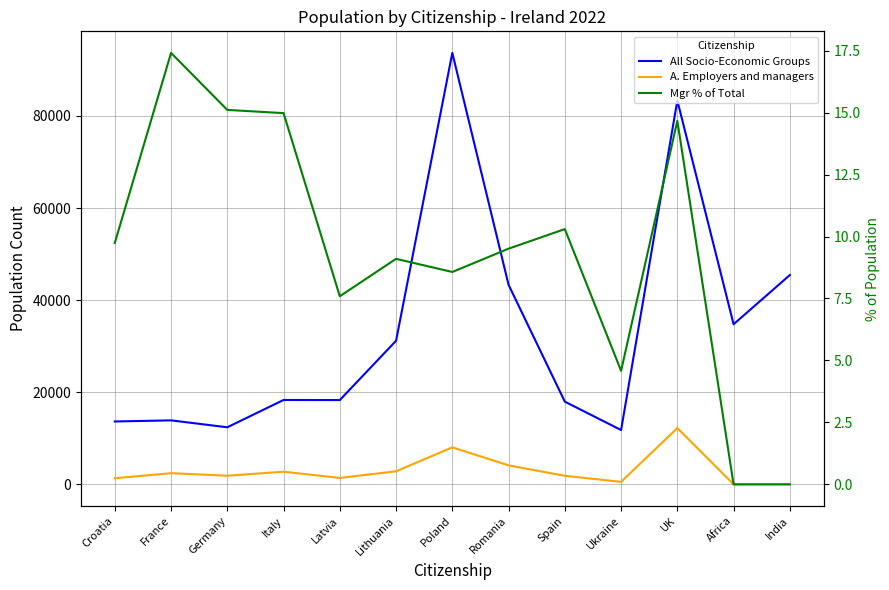

Which category has the highest value across all series?

Poland